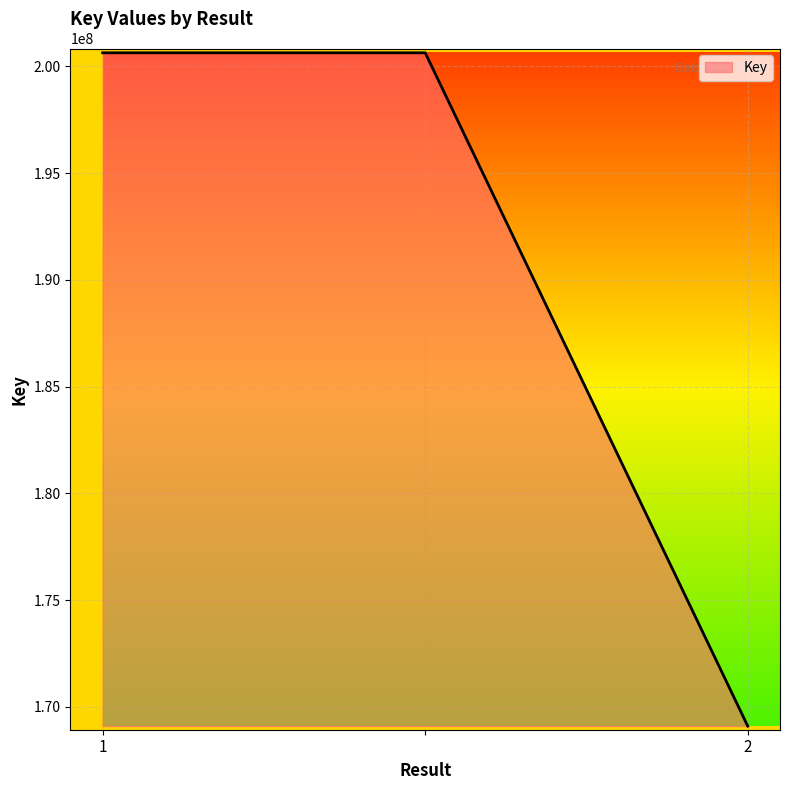

What is the greatest value displayed?

200633781